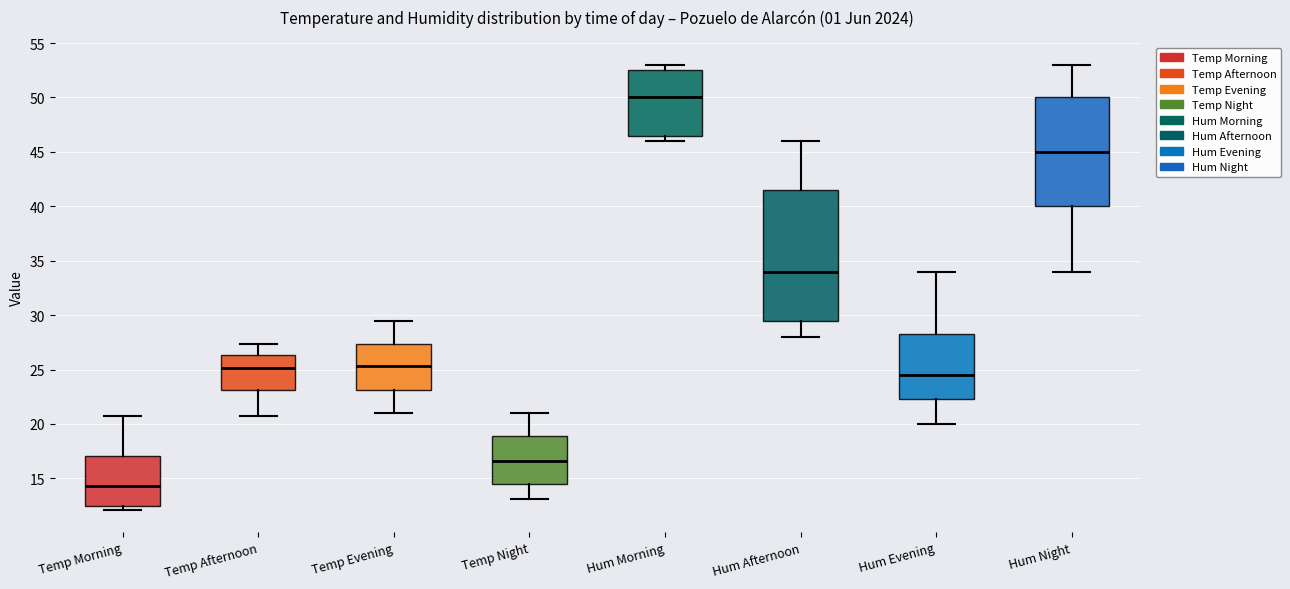

Which box is the tallest, from its lower edge to its upper edge?

Hum Afternoon